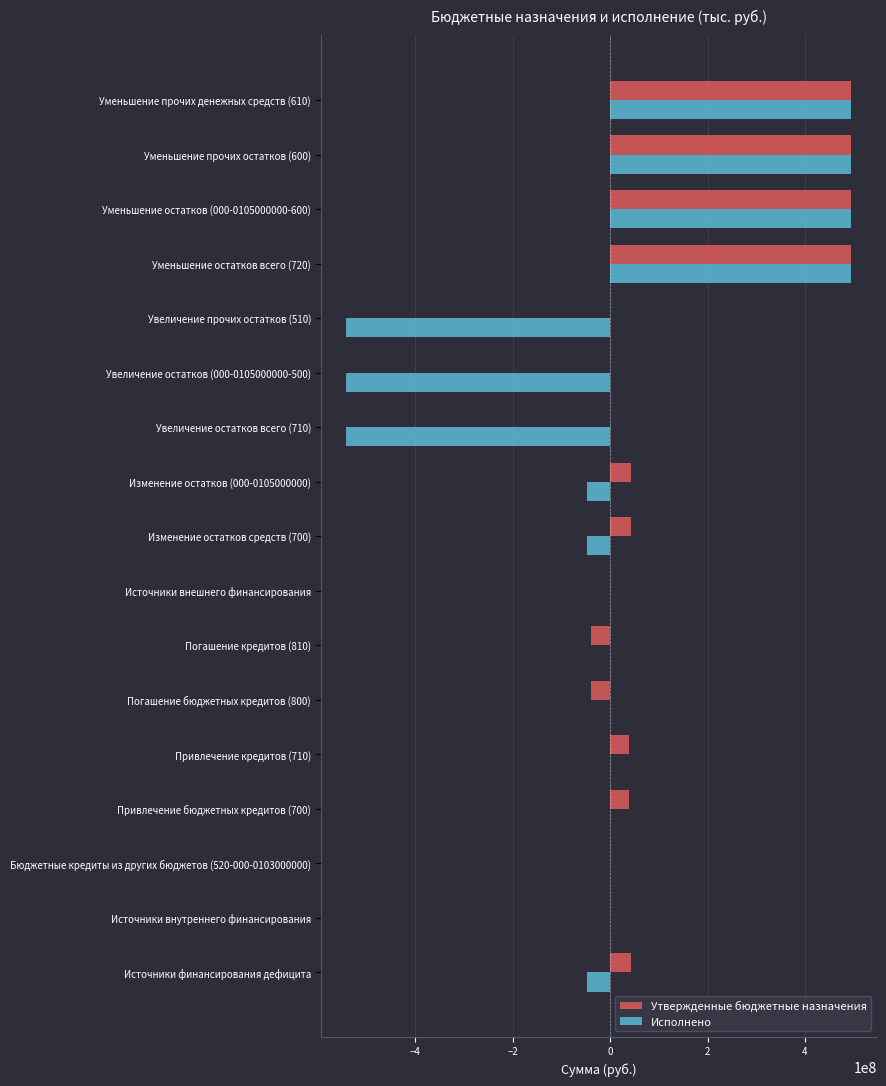

What is the sum of the Утвержденные бюджетные назначения values at Уменьшение прочих денежных средств (610) and Бюджетные кредиты из других бюджетов (520-000-0103000000)?

495295992.2